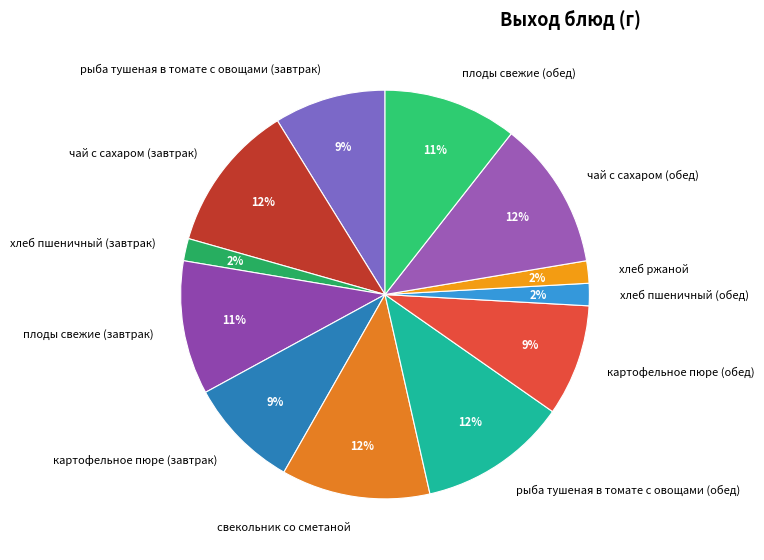

What percentage is the картофельное пюре (завтрак) slice, to the nearest percent?

9%